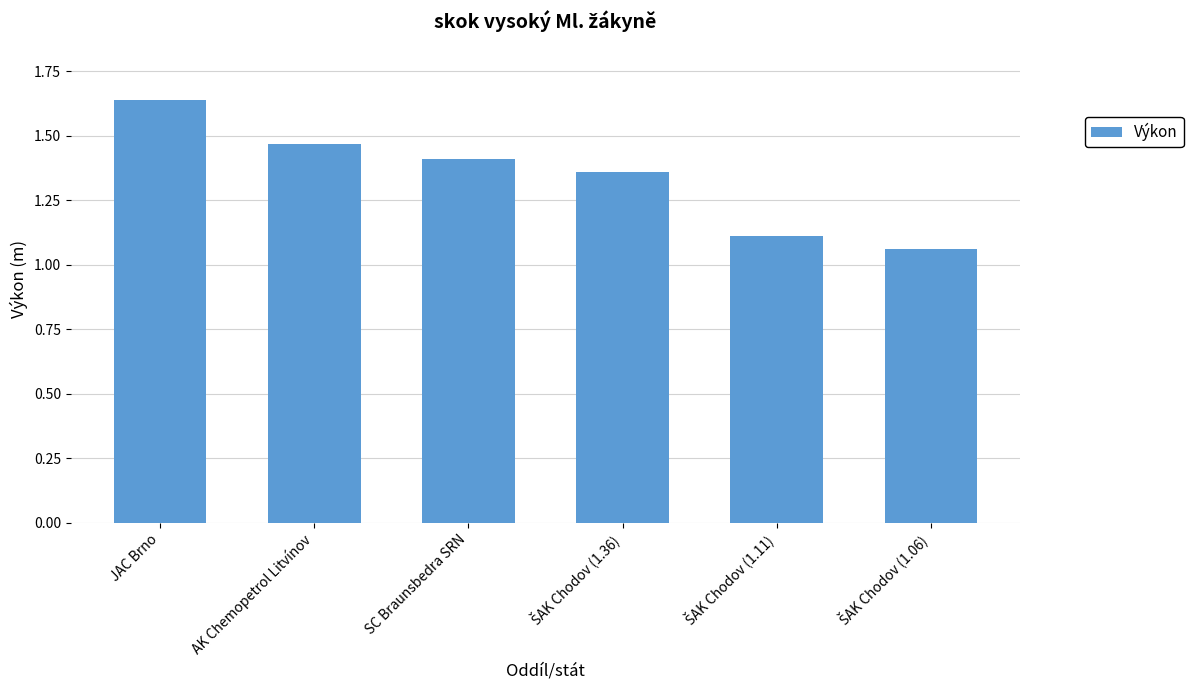

What is the sum of all values?

8.1